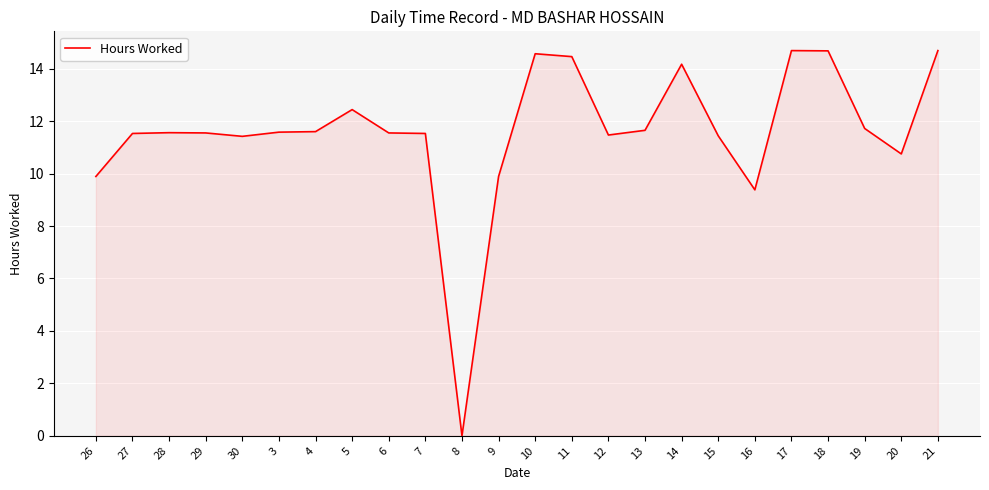

What is the change in value from 26 to 6?

+1.7